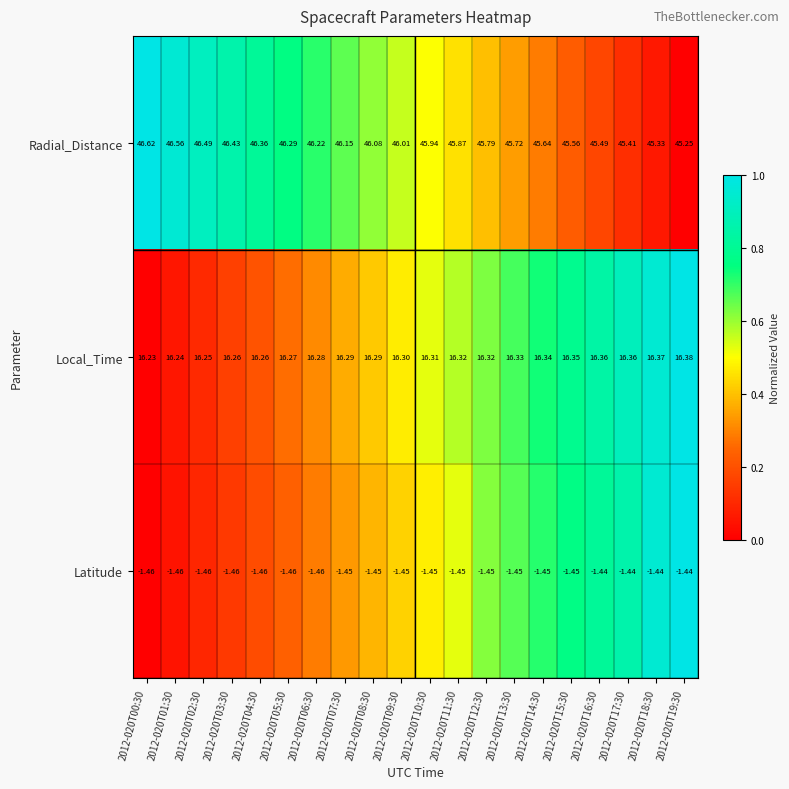

How many categories are shown in the chart?

20